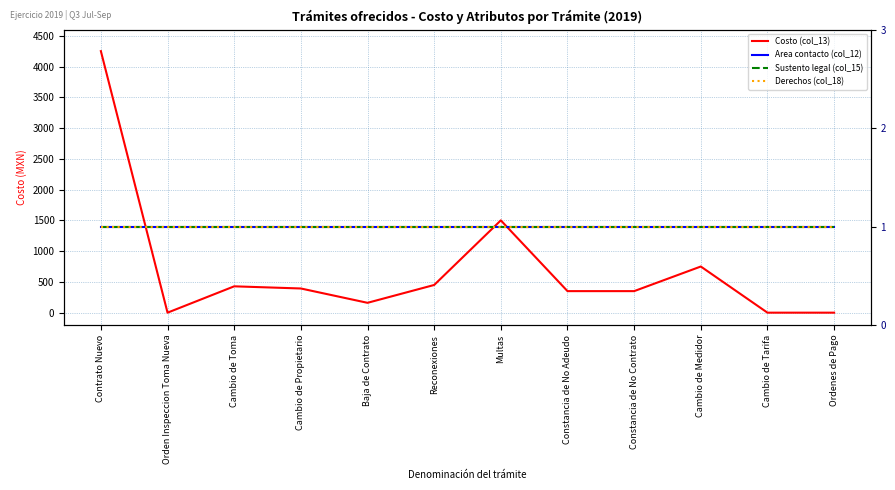

Which series ends up on top after the final intersection of Derechos (col_18) and Costo (col_13)?

Derechos (col_18)